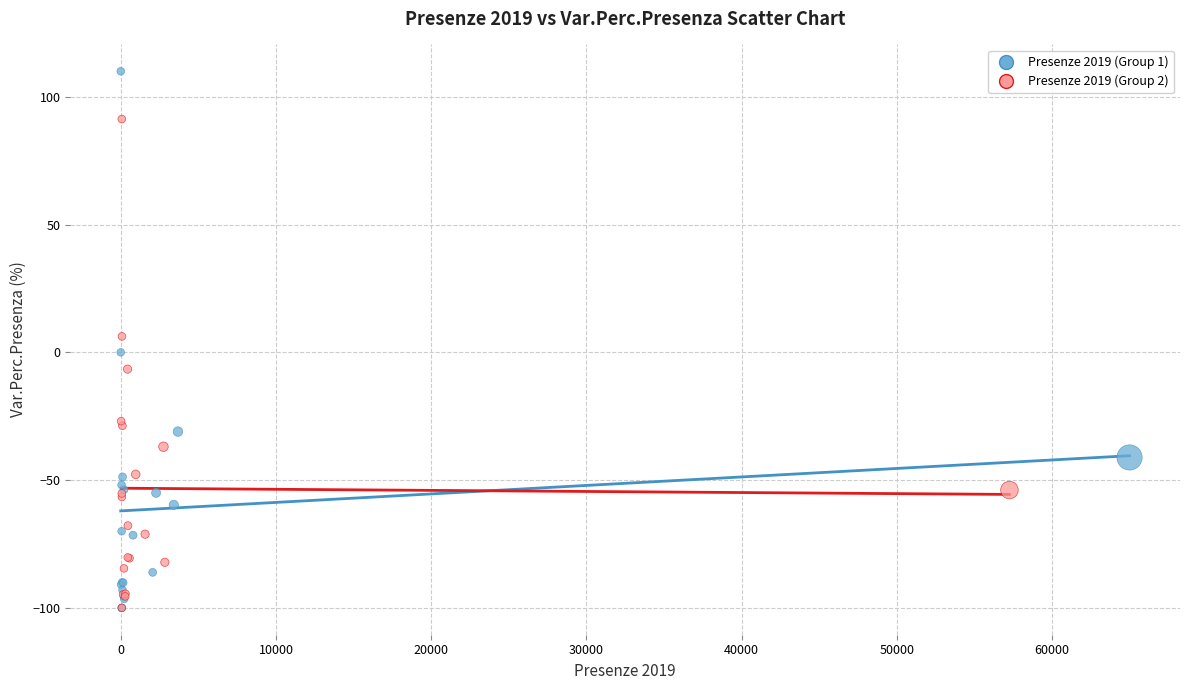

Which series has the largest Y range (max minus min)?

Presenze 2019 (Group 1)